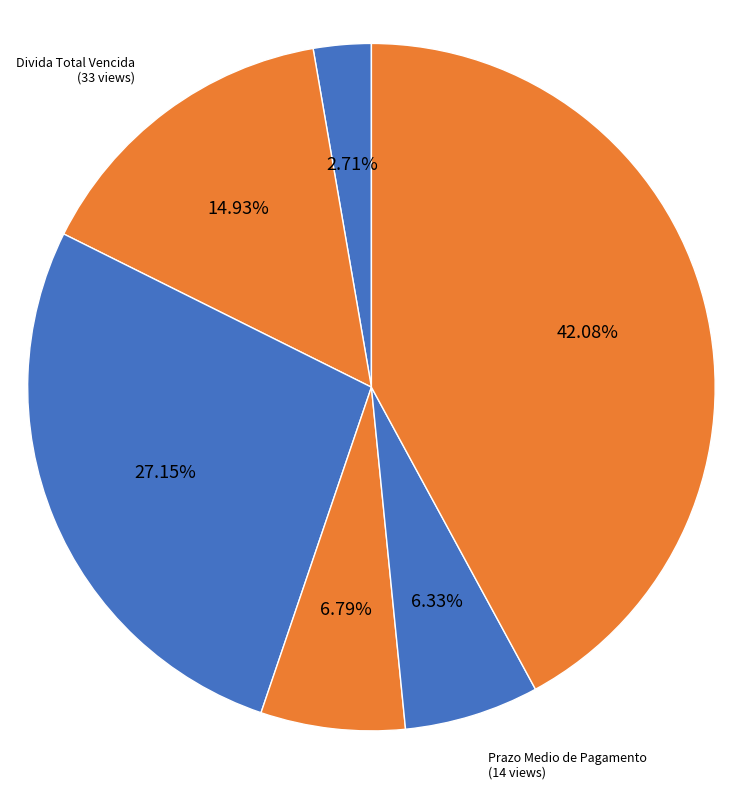

How many slices are in this pie chart?

6